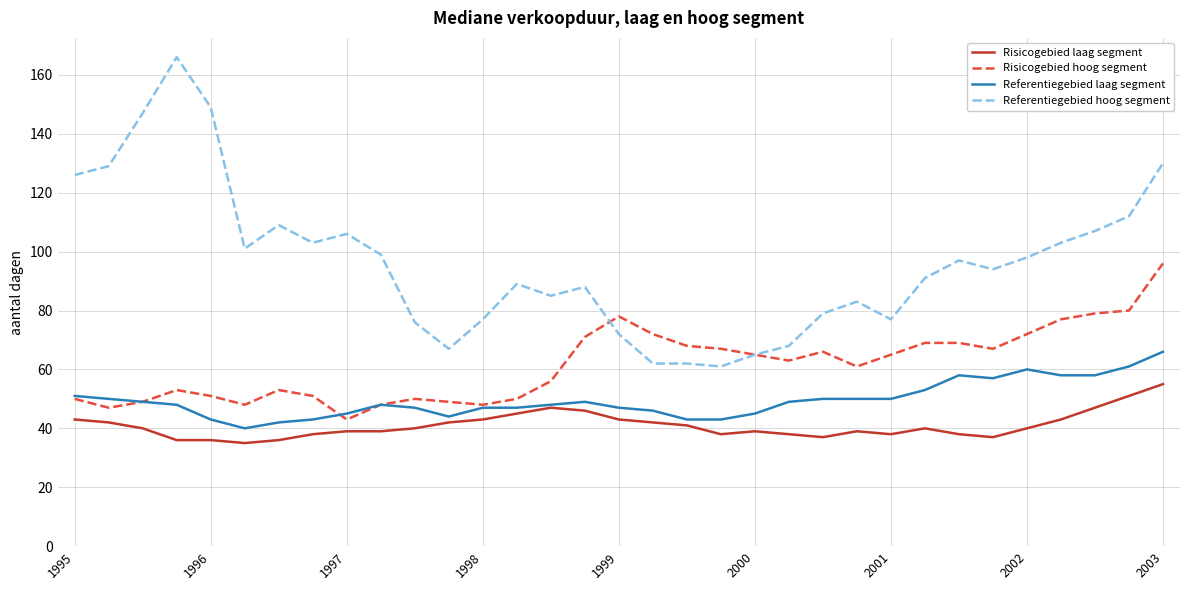

What is the minimum value shown in the chart?

35